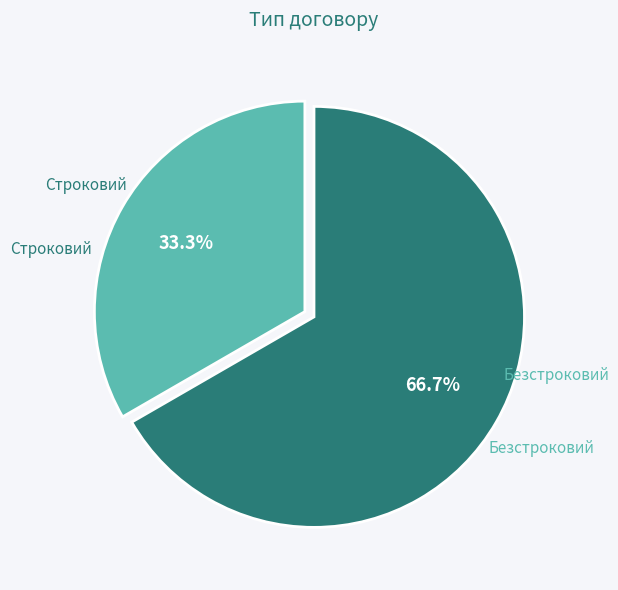

Is Безстроковий the majority of the pie?

Yes